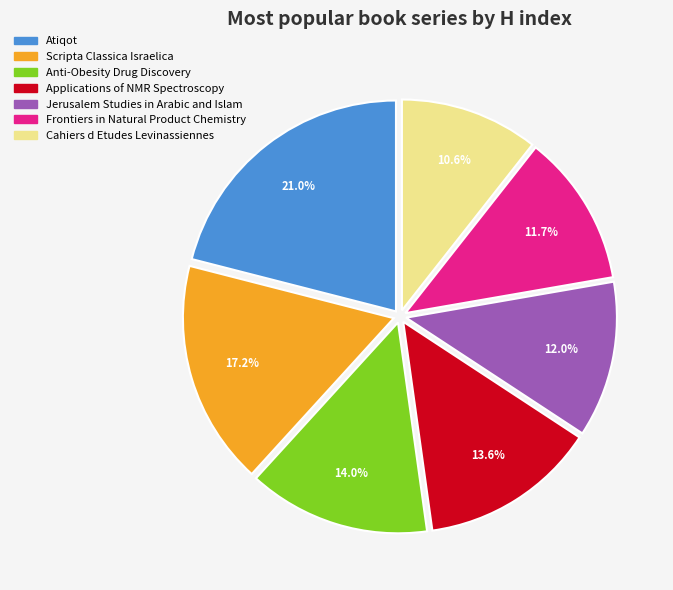

Which slice is the largest?

Atiqot